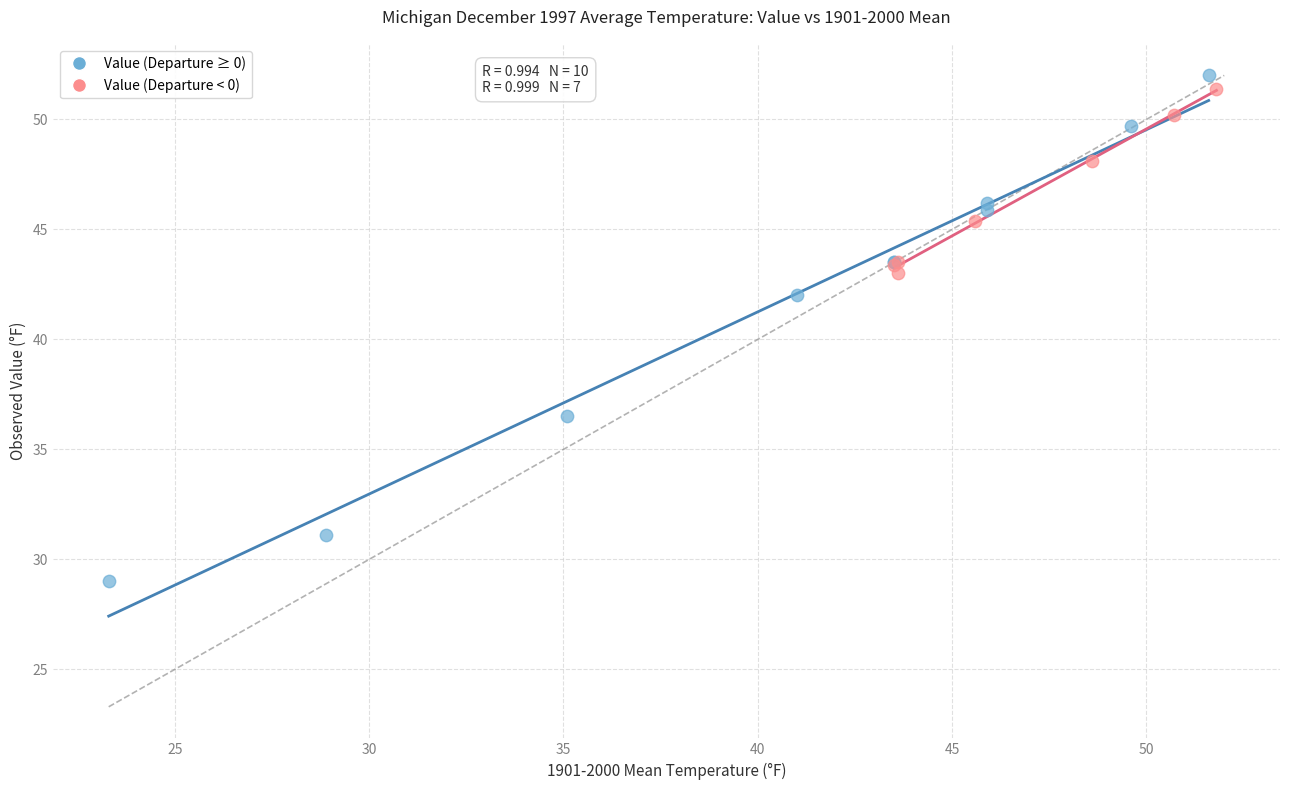

Which series reaches the minimum Y coordinate?

Value (Departure ≥ 0)